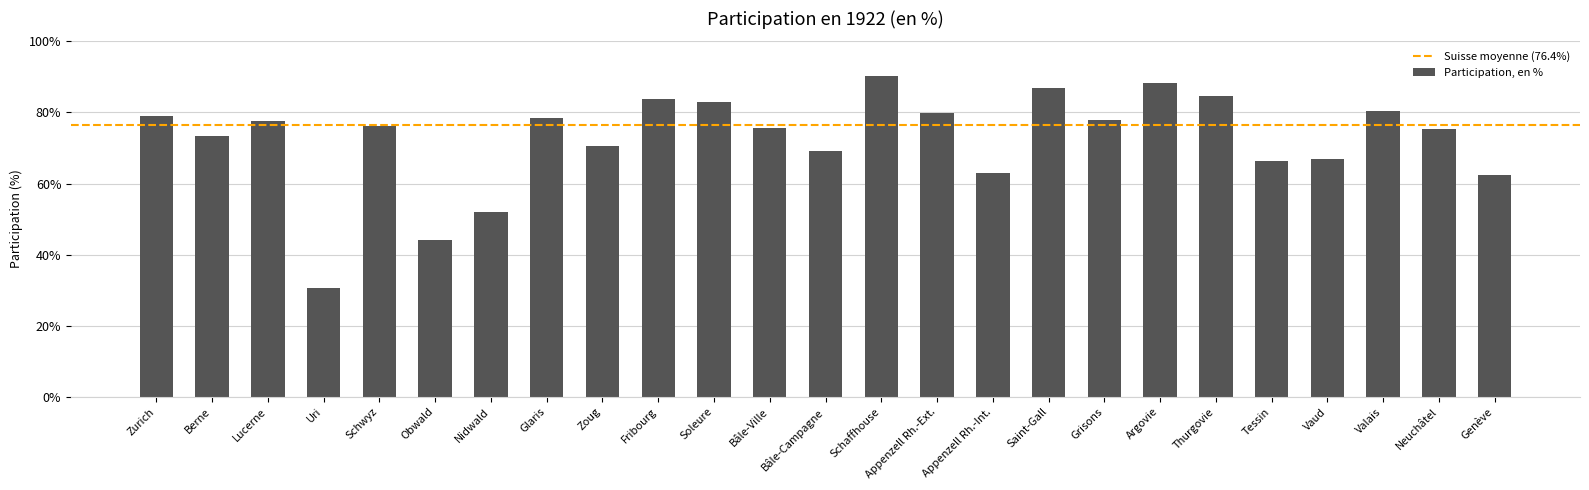

What value does the data have at Vaud?

66.9